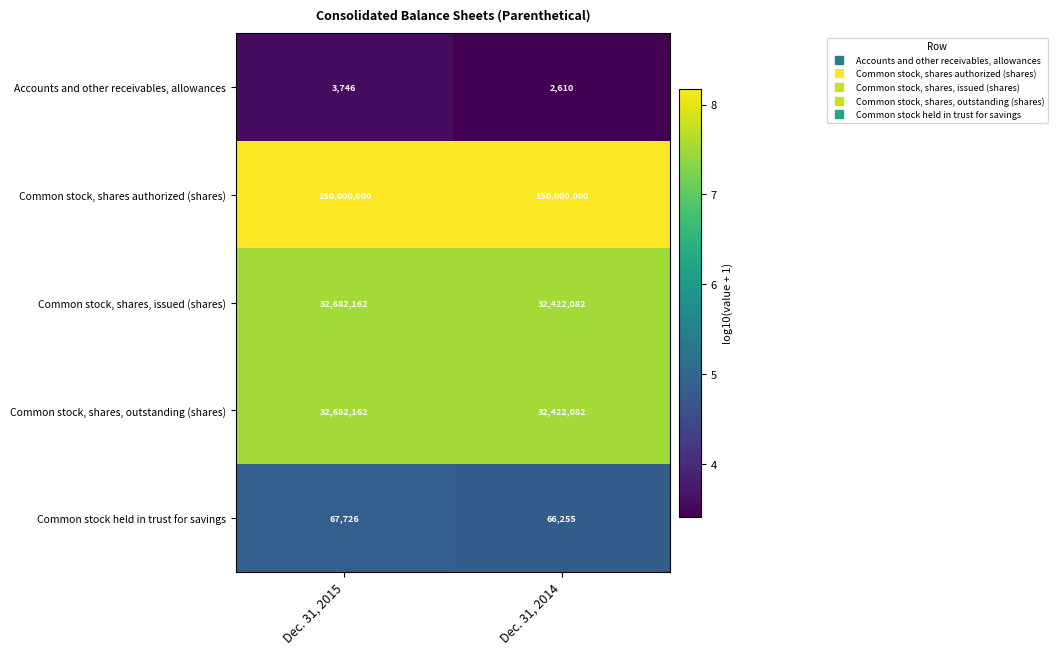

What is the sum of all Common stock, shares, outstanding (shares) values?

65104244